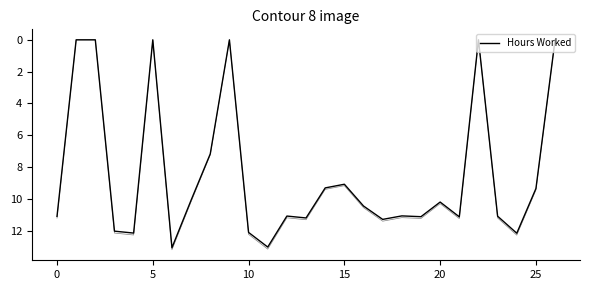

How many lines are shown in the chart?

1